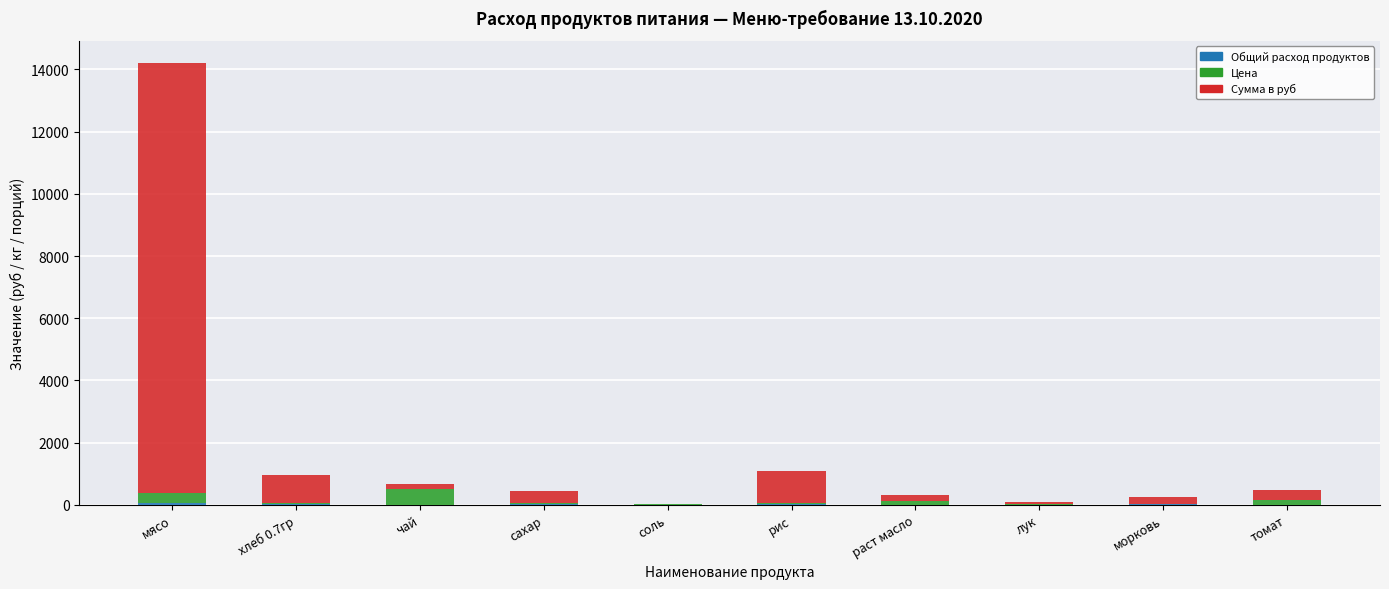

At which category is the sum across all series the highest?

мясо